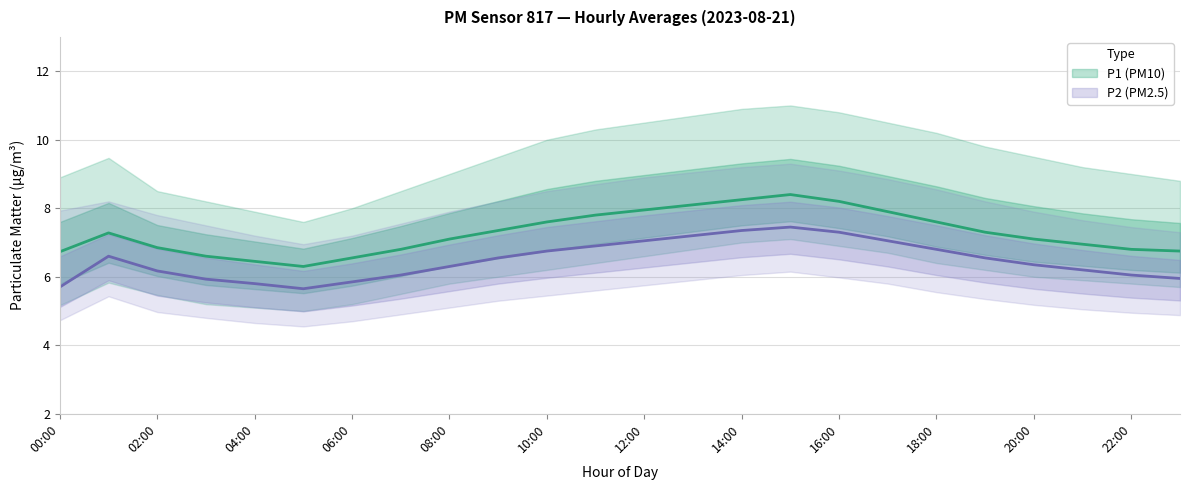

The value of P1 (PM10) at 02:00 is 6.8. True or false?

True